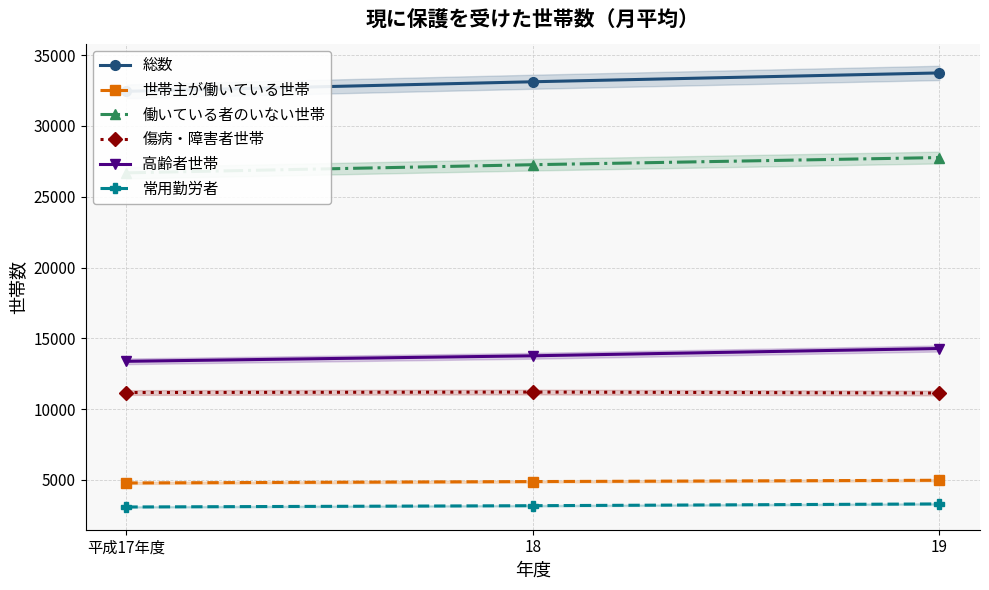

What is the value of the 世帯主が働いている世帯 point at the 3rd from the left?

4970